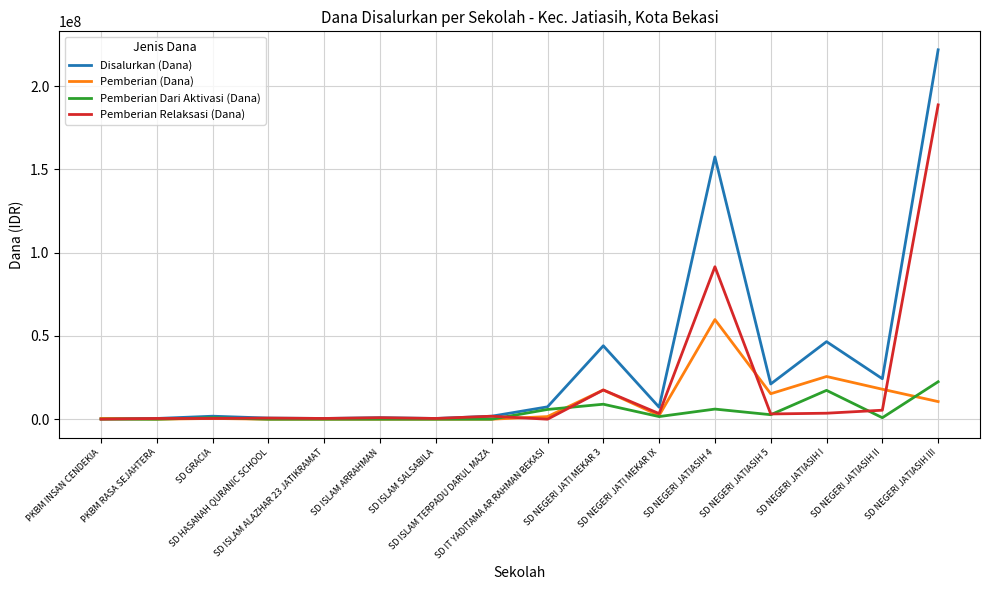

What is the maximum value for Disalurkan (Dana)?

221850000